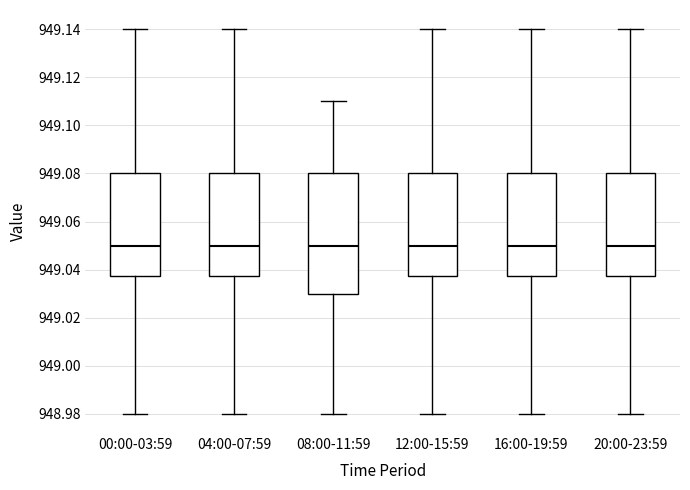

Reading left to right, transcribe this box plot: for each box, give where its median line is, the range the box spans, and where its two whiskers end, as read against the y-axis. The values are not printed on the chart, so give them approximately, as read against the axis.

00:00-03:59: median 949.050, box 949.038 to 949.080, whiskers 948.980 to 949.140
04:00-07:59: median 949.050, box 949.038 to 949.080, whiskers 948.980 to 949.140
08:00-11:59: median 949.050, box 949.030 to 949.080, whiskers 948.980 to 949.110
12:00-15:59: median 949.050, box 949.038 to 949.080, whiskers 948.980 to 949.140
16:00-19:59: median 949.050, box 949.038 to 949.080, whiskers 948.980 to 949.140
20:00-23:59: median 949.050, box 949.038 to 949.080, whiskers 948.980 to 949.140